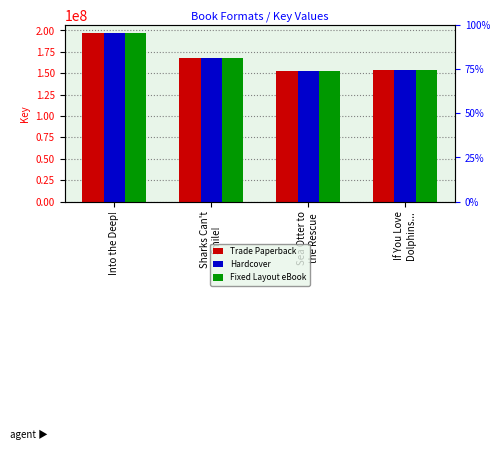

At which label does Trade Paperback first exceed 168285541?

Into the Deep!